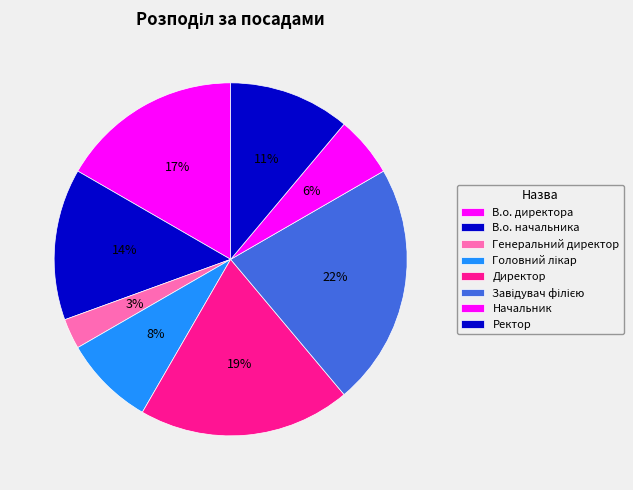

Which category has the smallest portion of the pie?

Генеральний директор